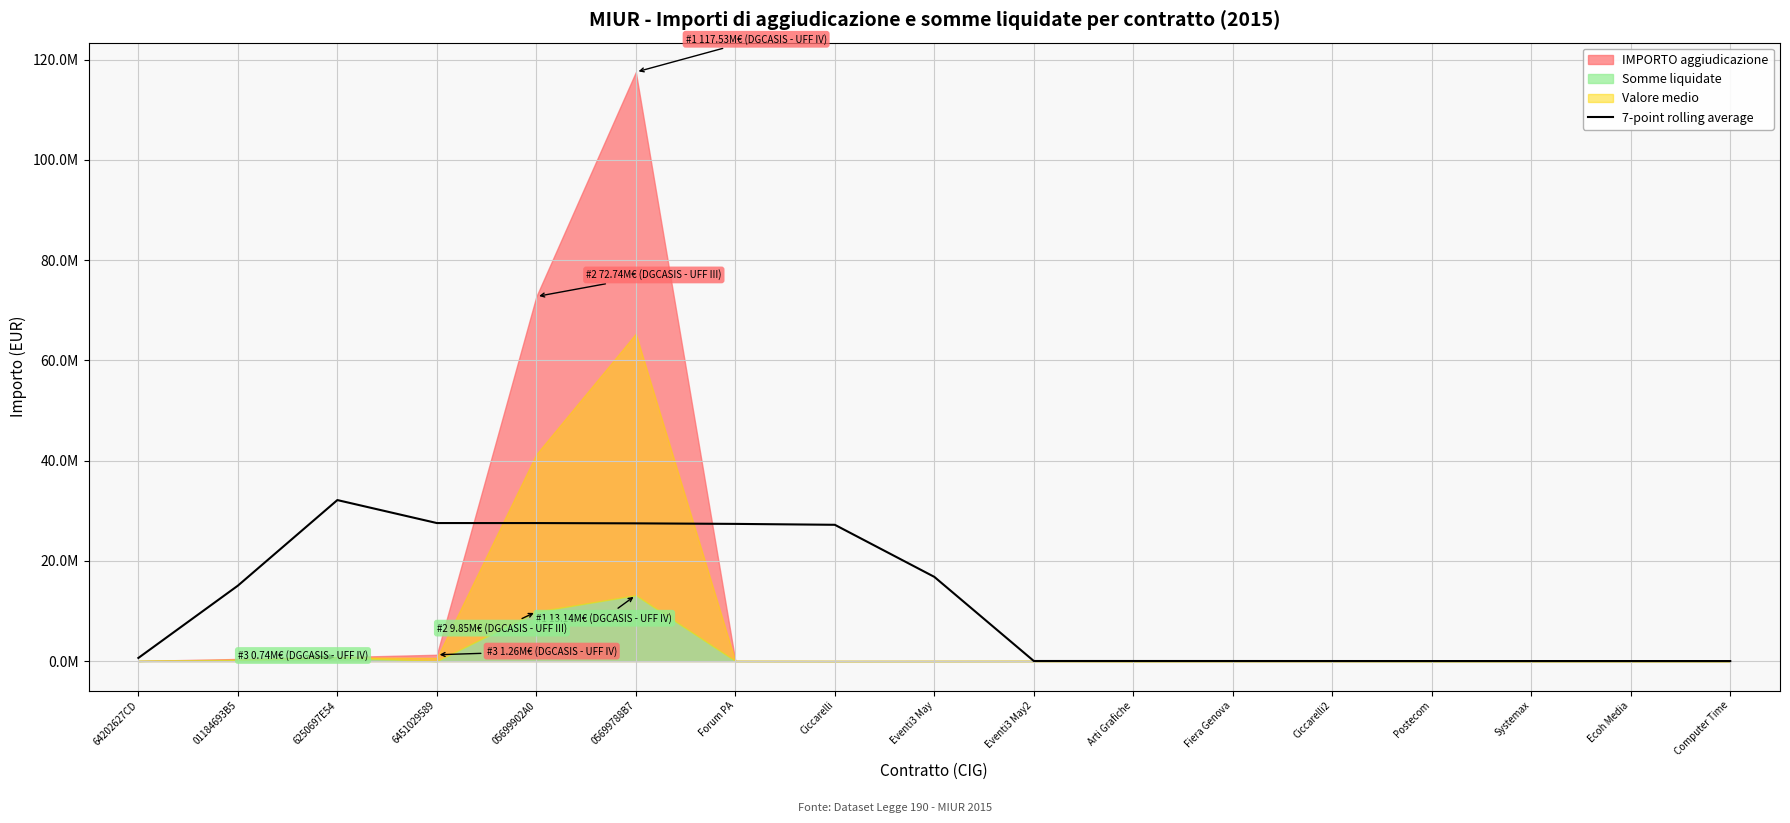

Where does the data first go above 625979?

64202627CD